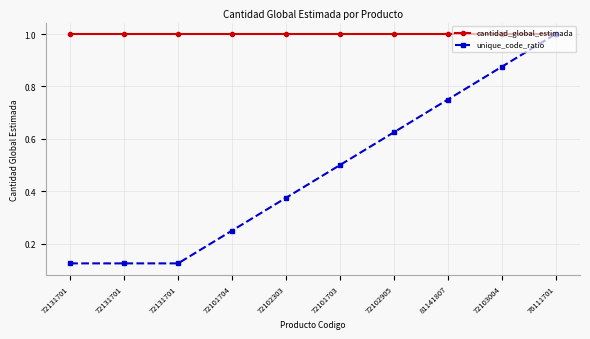

Reading right to left, list all the values displayed in this chart.

cantidad_global_estimada: 1.0	1.0	1.0	1.0	1.0	1.0	1.0	1.0	1.0	1.0
unique_code_ratio: 1.0	0.9	0.8	0.6	0.5	0.4	0.2	0.1	0.1	0.1